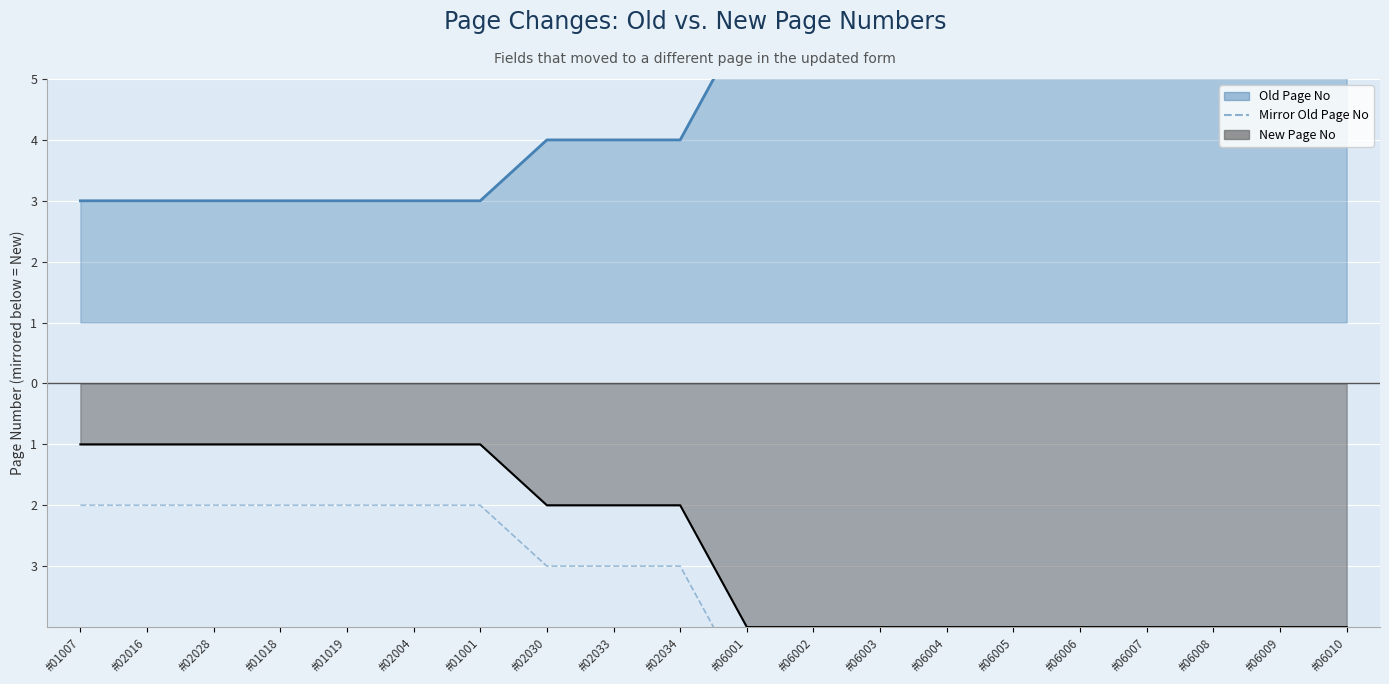

What is the smallest value displayed?

-5